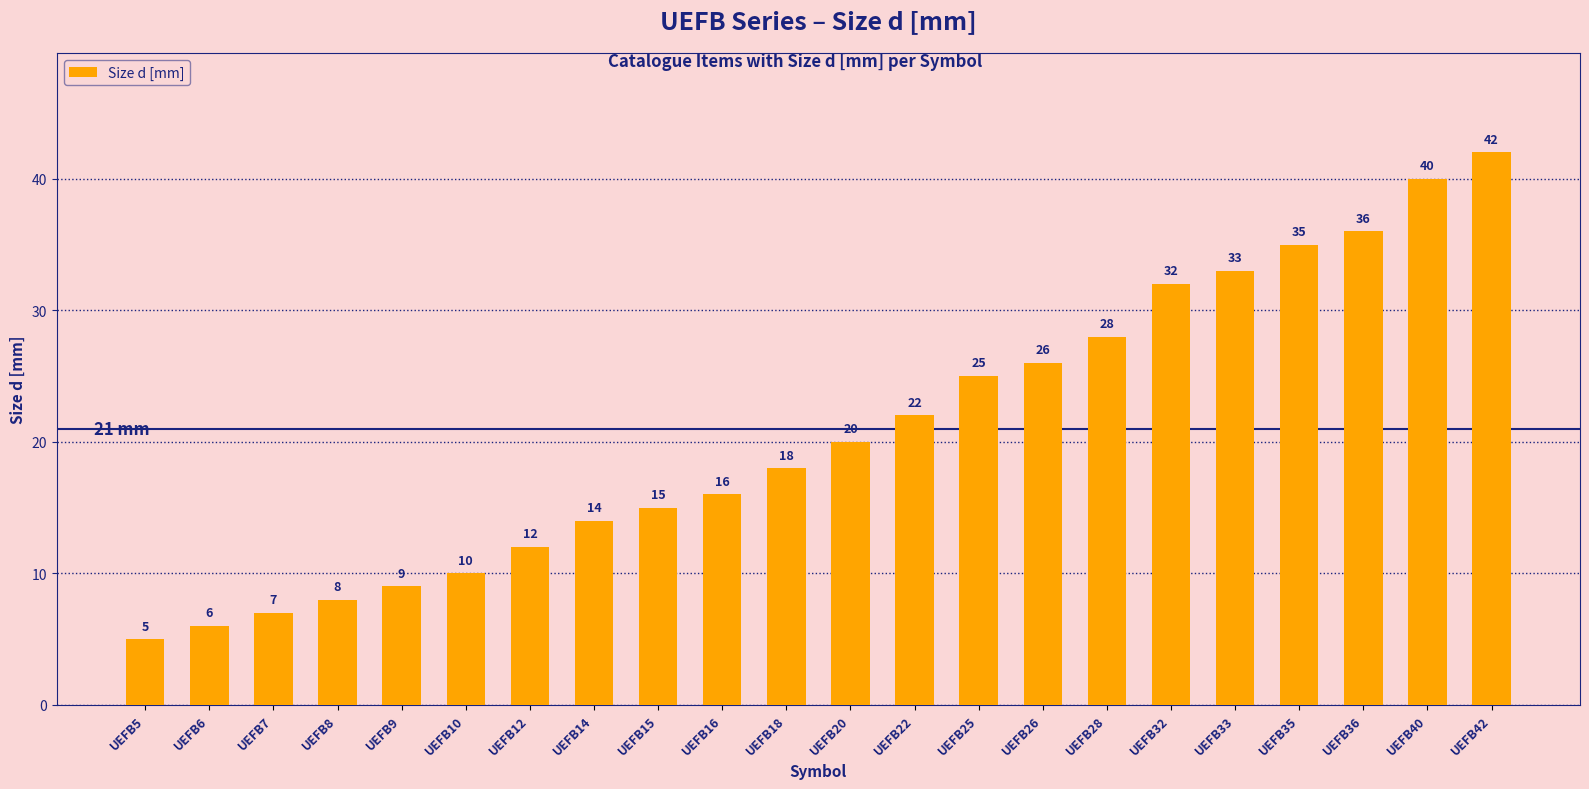

The value at UEFB40 is 40. True or false?

True